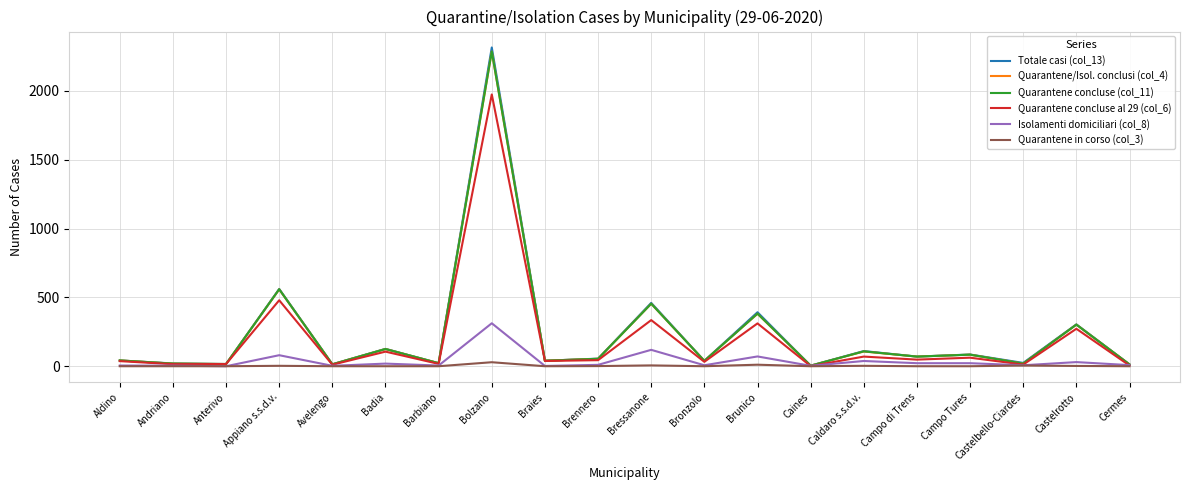

At which label does Quarantene concluse (col_11) first exceed 54?

Appiano s.s.d.v.